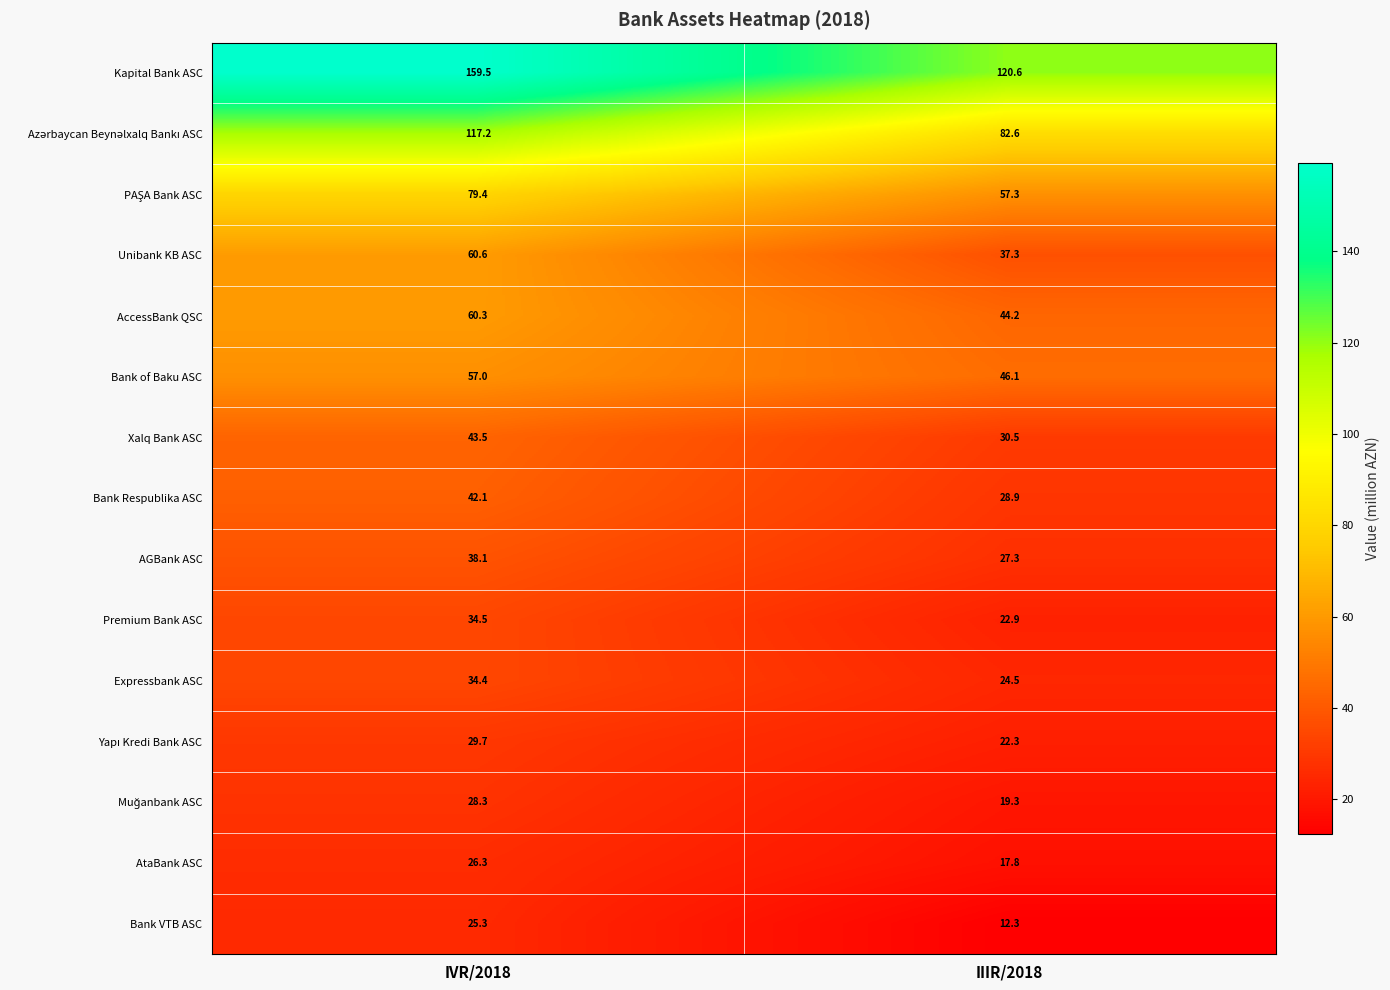

What is the approximate value of Bank Respublika ASC at IVR/2018?

42.1